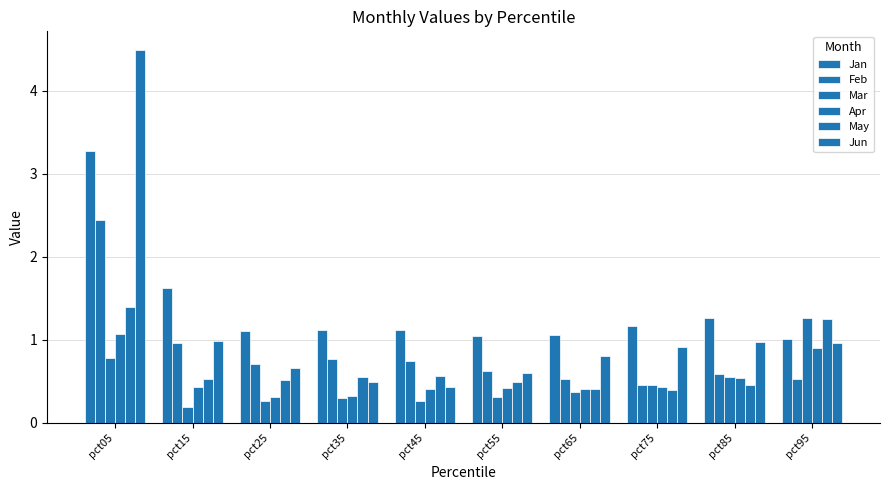

What is the sum of all Apr values?

5.3